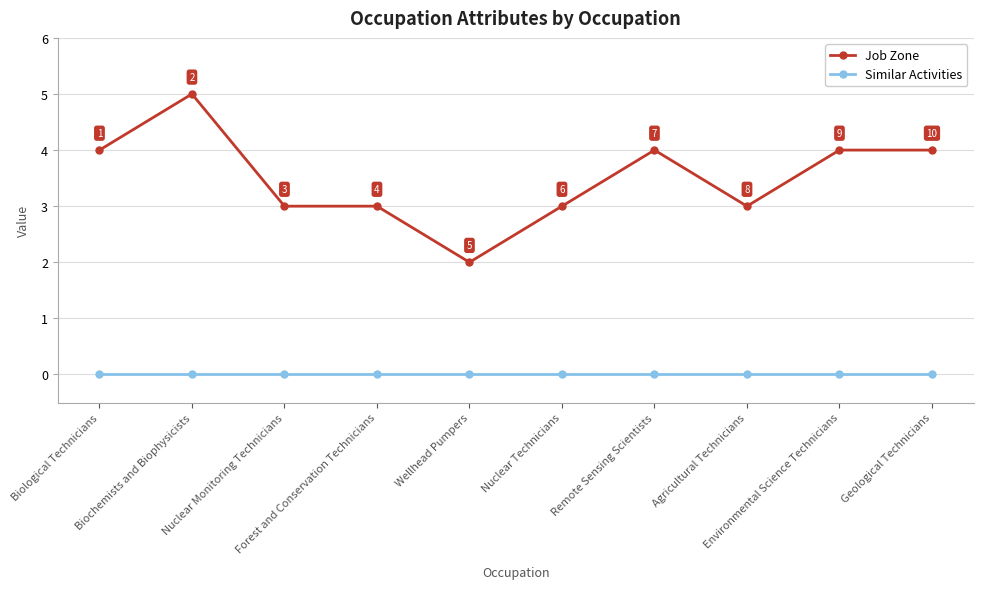

What is the greatest value displayed?

5